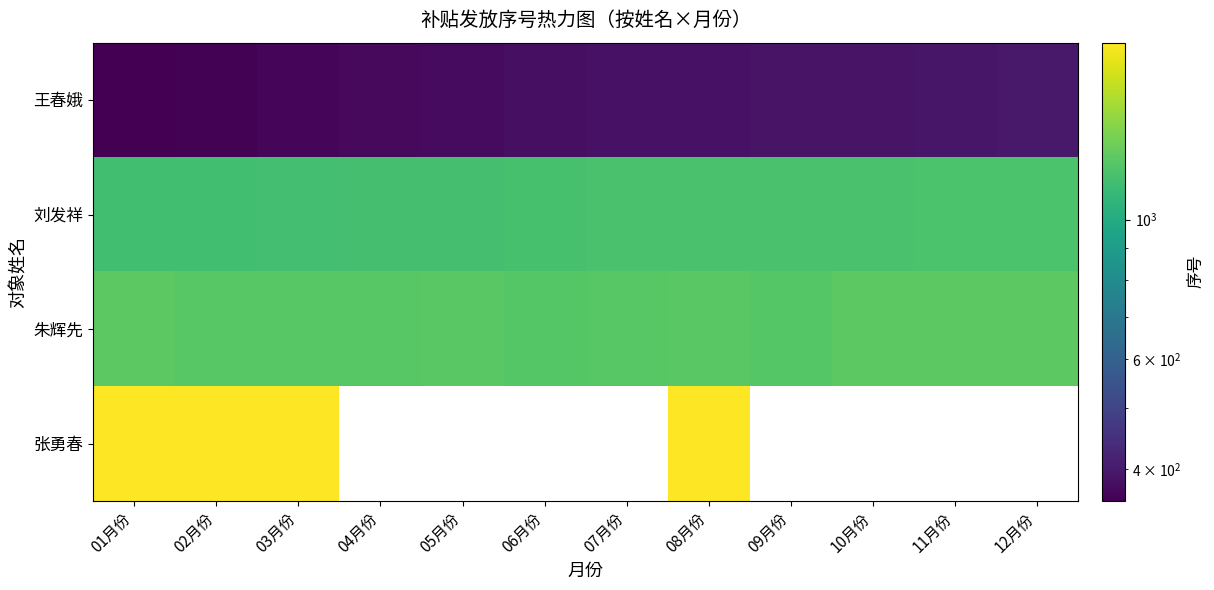

Which series changed the most between 09月份 and 11月份?

朱辉先